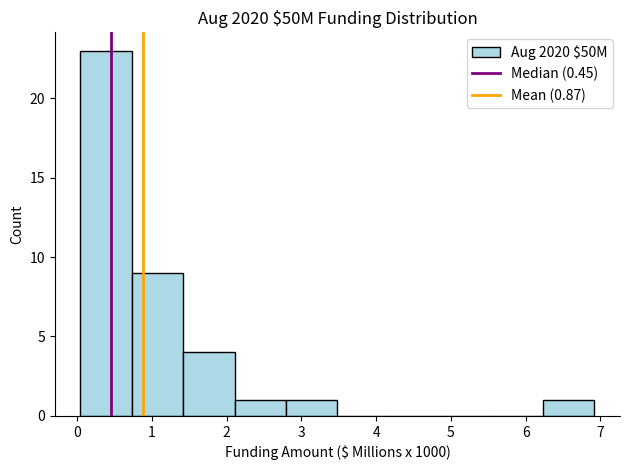

Reading left to right, transcribe this chart: for each bar, give the range it covers on the x-axis and its height. Neither the bar edges nor the heights are printed on the chart, so give them approximately, as read against the axes.

0.0 to 0.7: 23
0.7 to 1.4: 9
1.4 to 2.1: 4
2.1 to 2.8: 1
2.8 to 3.5: 1
3.5 to 4.2: 0
4.2 to 4.9: 0
4.9 to 5.5: 0
5.5 to 6.2: 0
6.2 to 6.9: 1